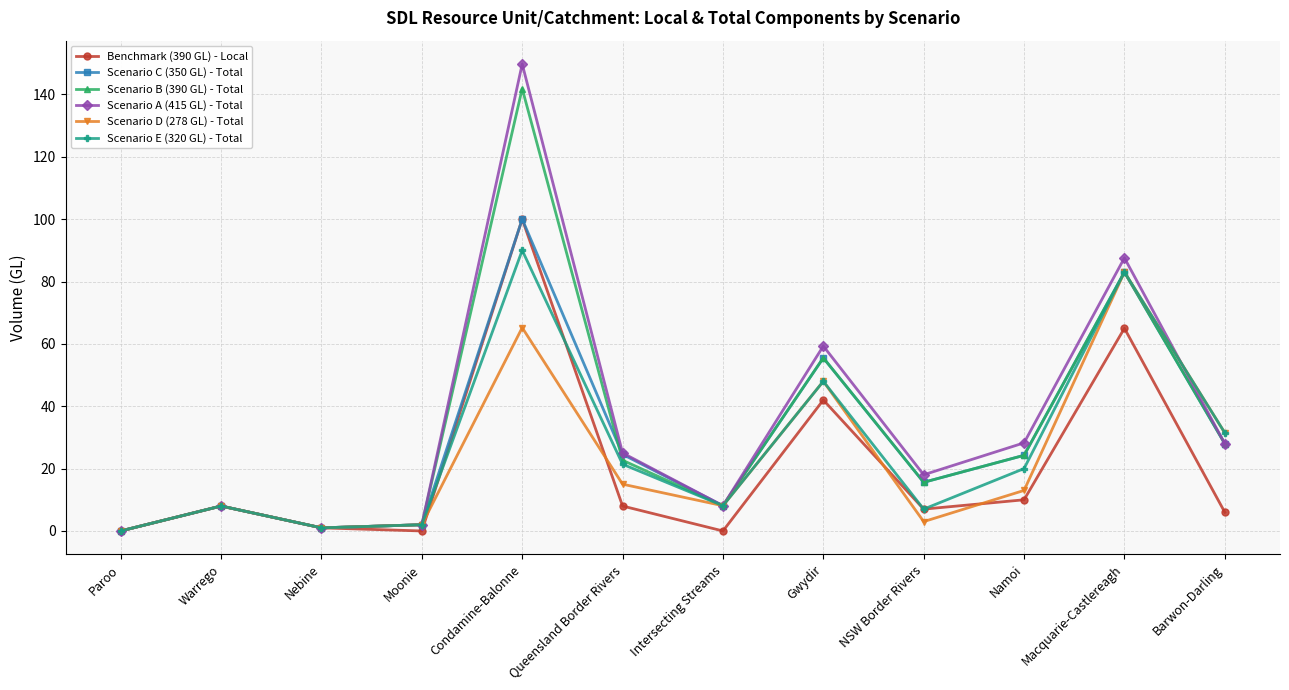

How many values in the Benchmark (390 GL) - Local series are below 8?

6